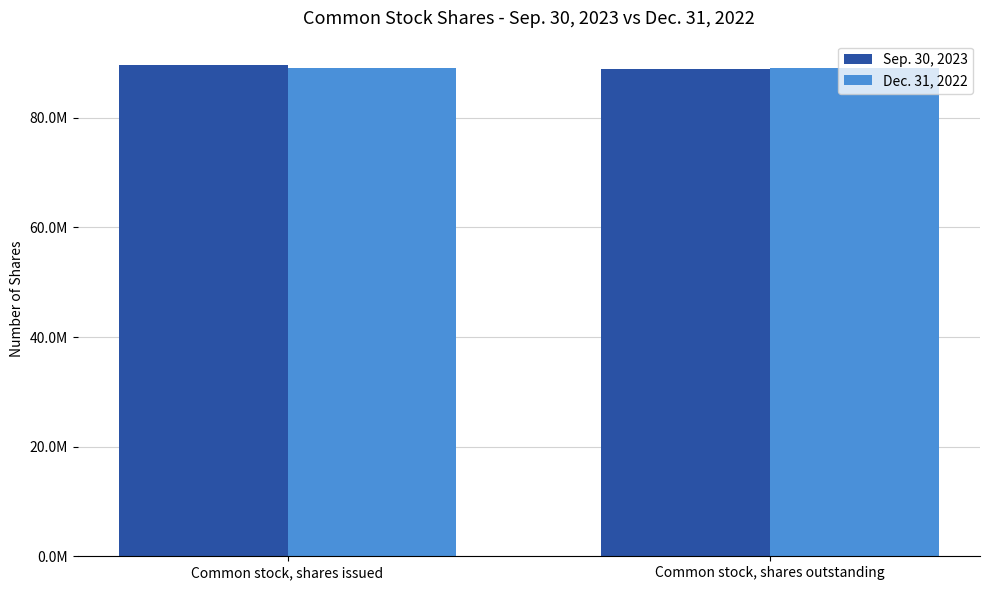

List the series in order of their peak value, highest first.

Sep. 30, 2023, Dec. 31, 2022